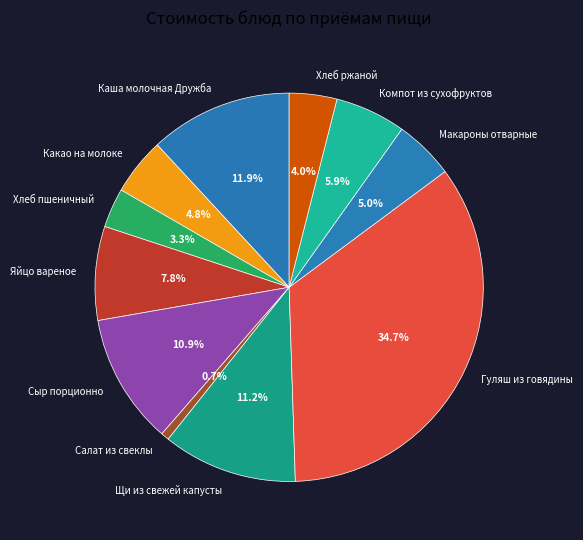

To the nearest percent, what is the combined percentage of Хлеб ржаной and Сыр порционно?

15%